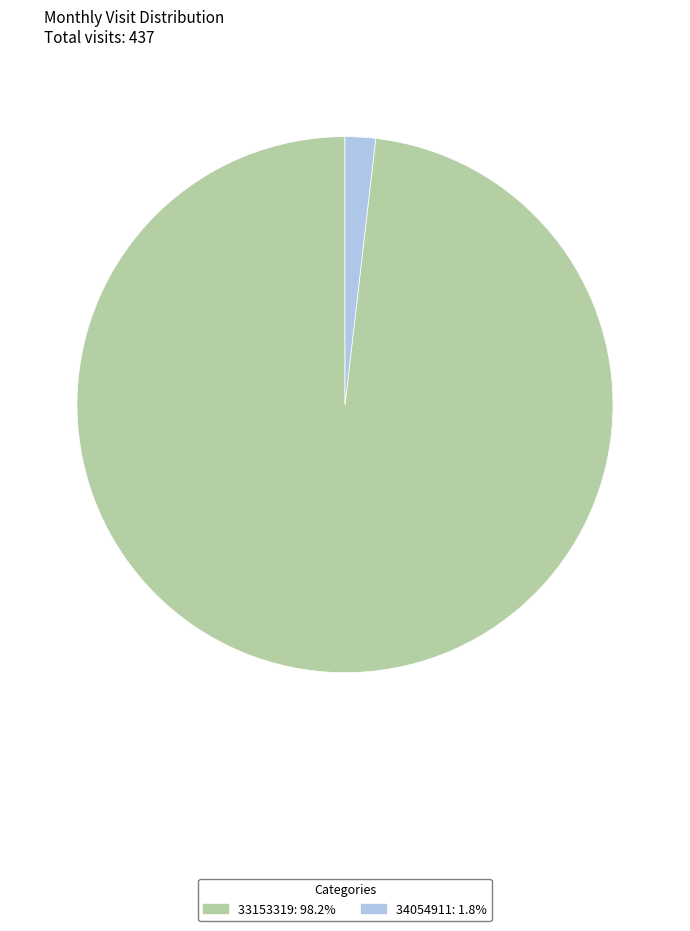

Count the number of slices in the pie.

2